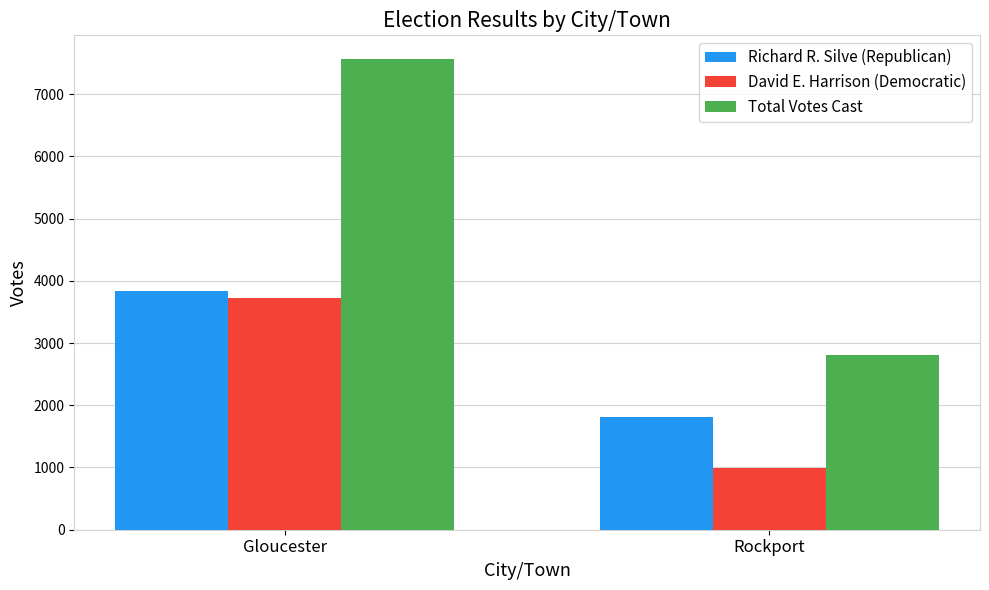

What is the label of the 1st bar from the right?

Rockport